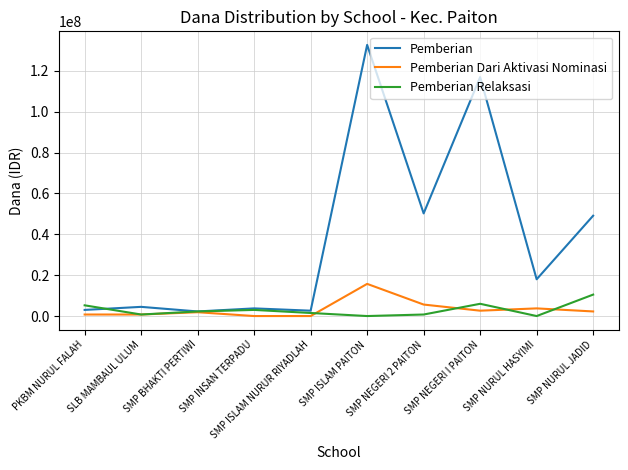

What position from the left is SLB MAMBAUL ULUM?

2